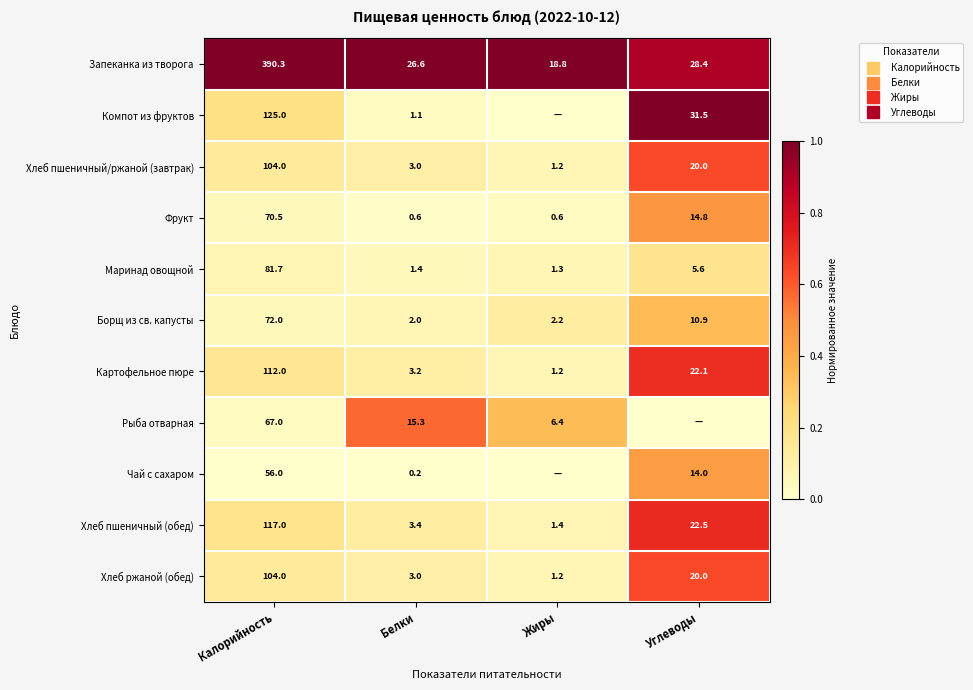

The Рыба отварная series shows 0.0 at Калорийность. True or false?

False